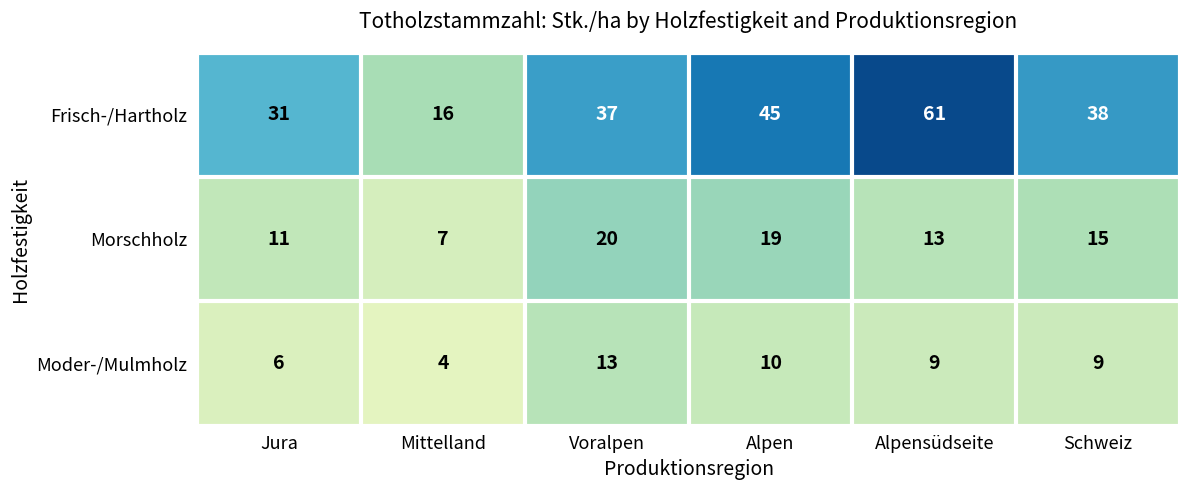

Reading left to right, transcribe all the data shown in this chart.

Frisch-/Hartholz: 31	16	37	45	61	38
Morschholz: 11	7	20	19	13	15
Moder-/Mulmholz: 6	4	13	10	9	9